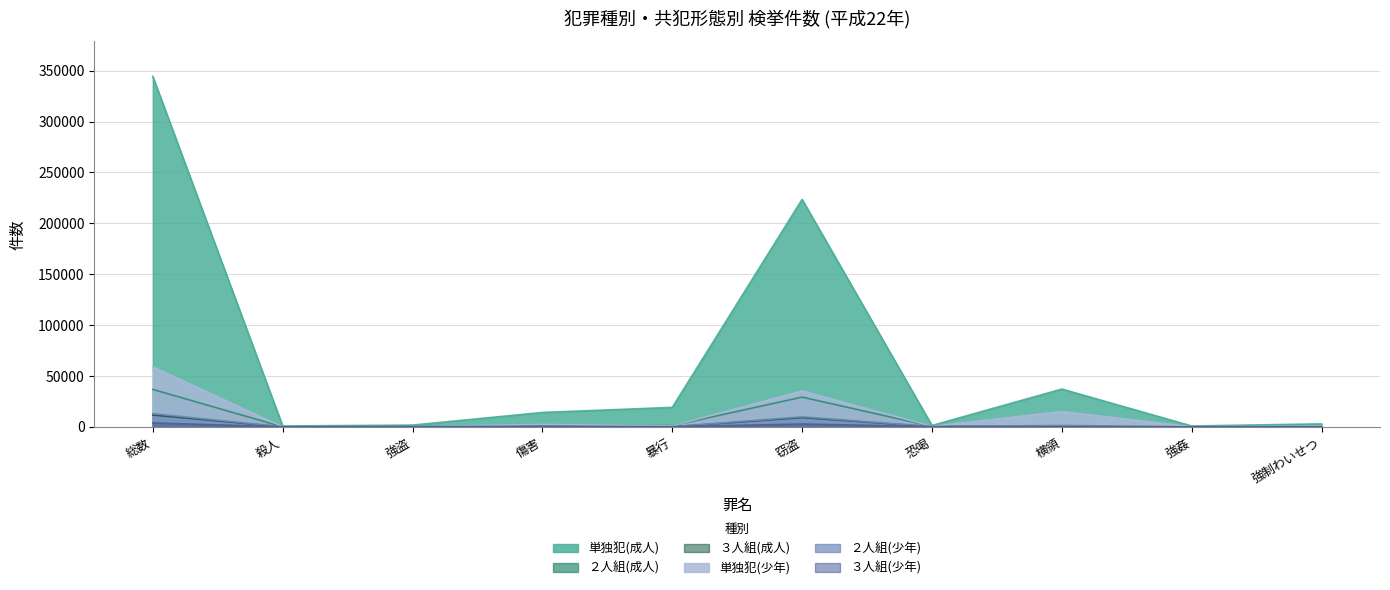

What is the difference between the highest and lowest values at 強制わいせつ?

2929